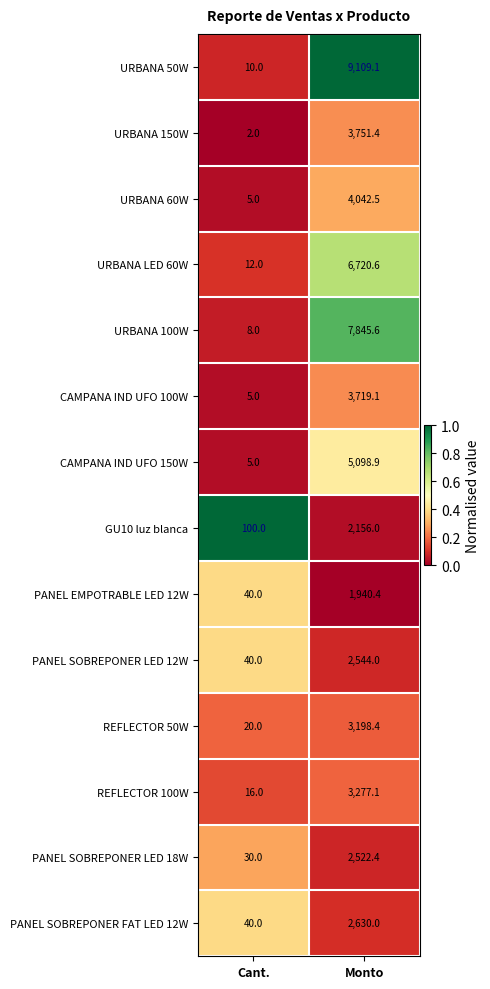

At which category does the chart reach its minimum across all series?

Cant.